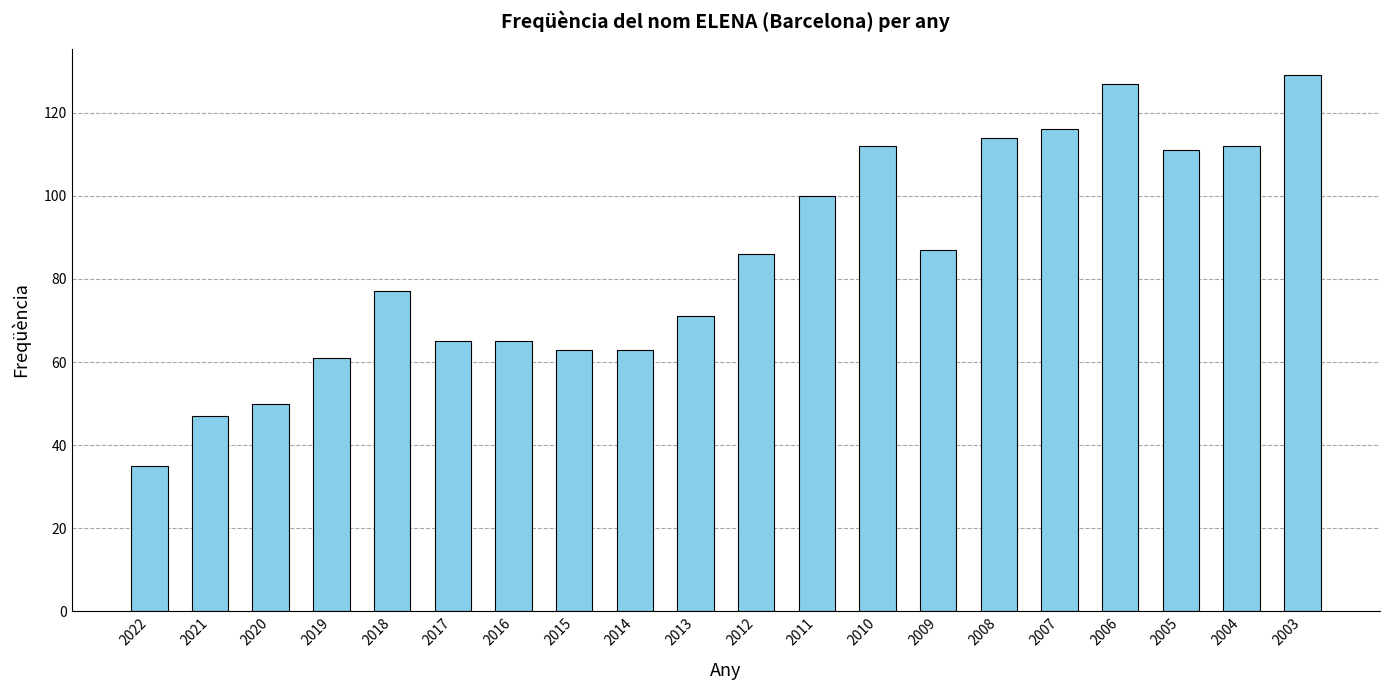

Which has a higher value, 2022 or 2013?

2013